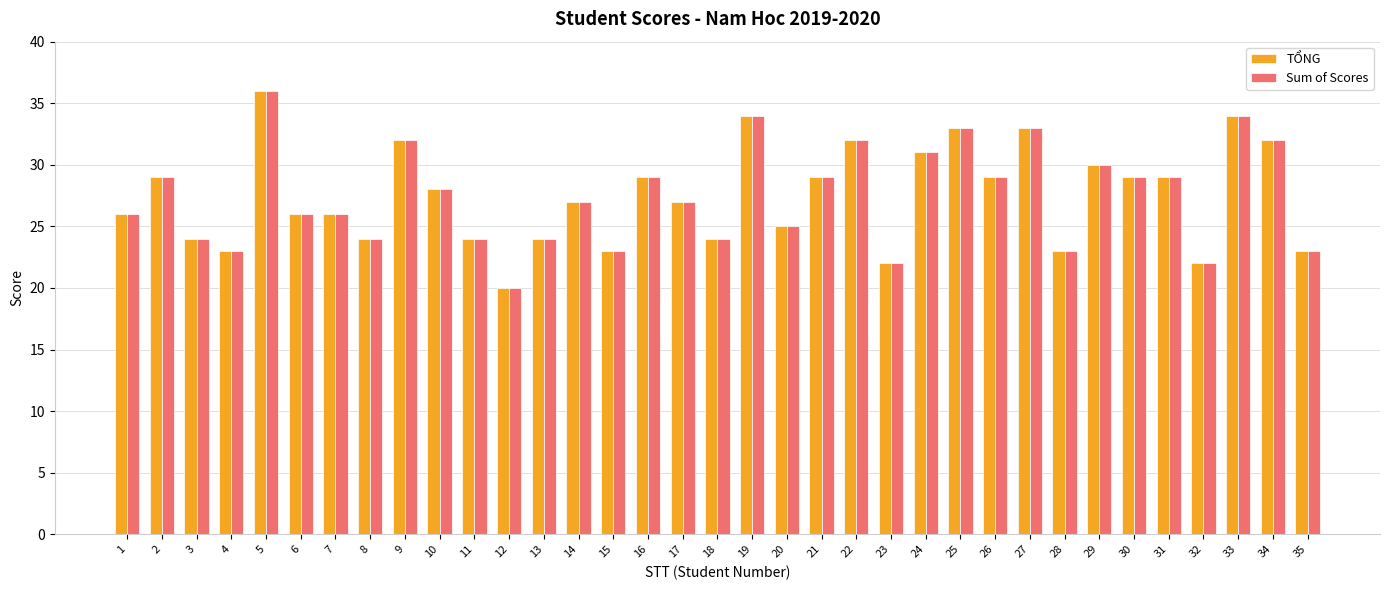

The Sum of Scores series shows 41 at 35. True or false?

False